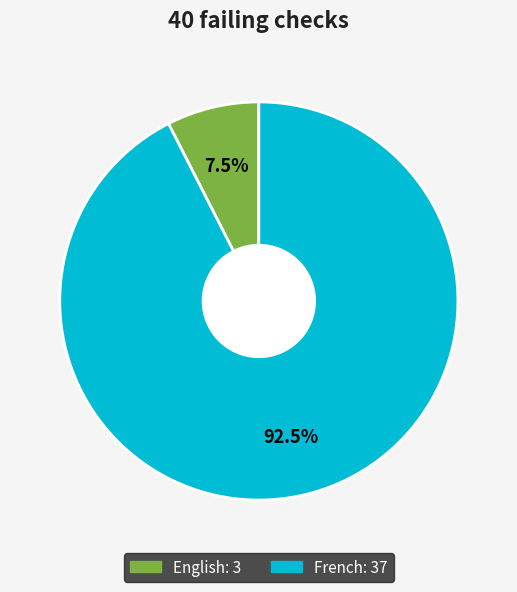

Which slice is the smallest?

English